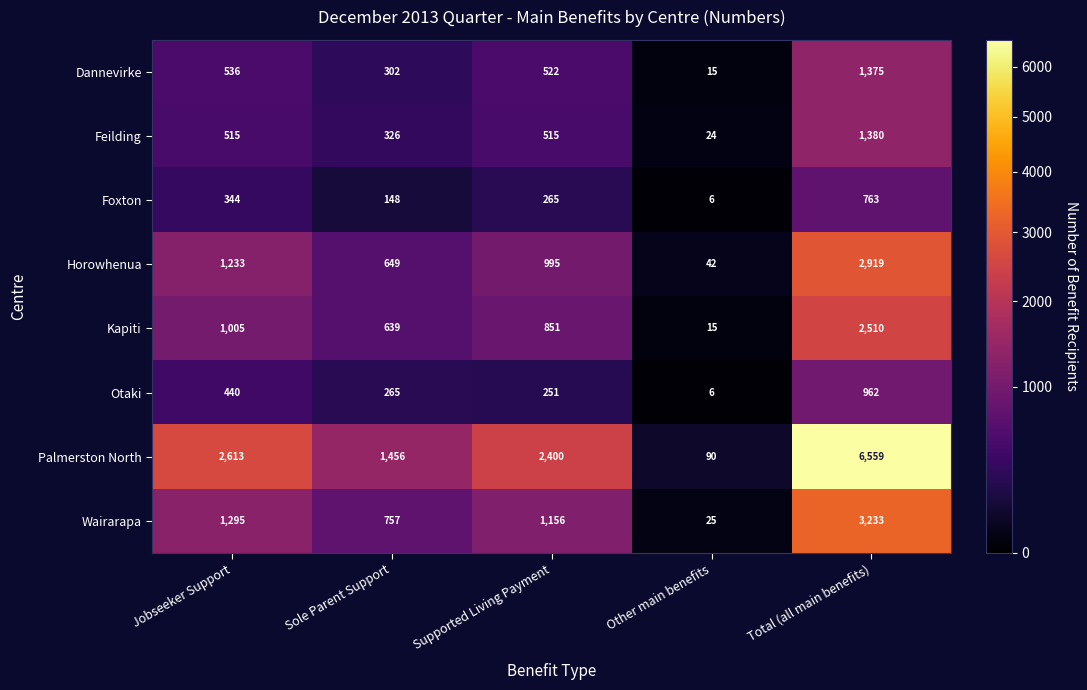

At which category is the sum across all series the highest?

Total (all main benefits)